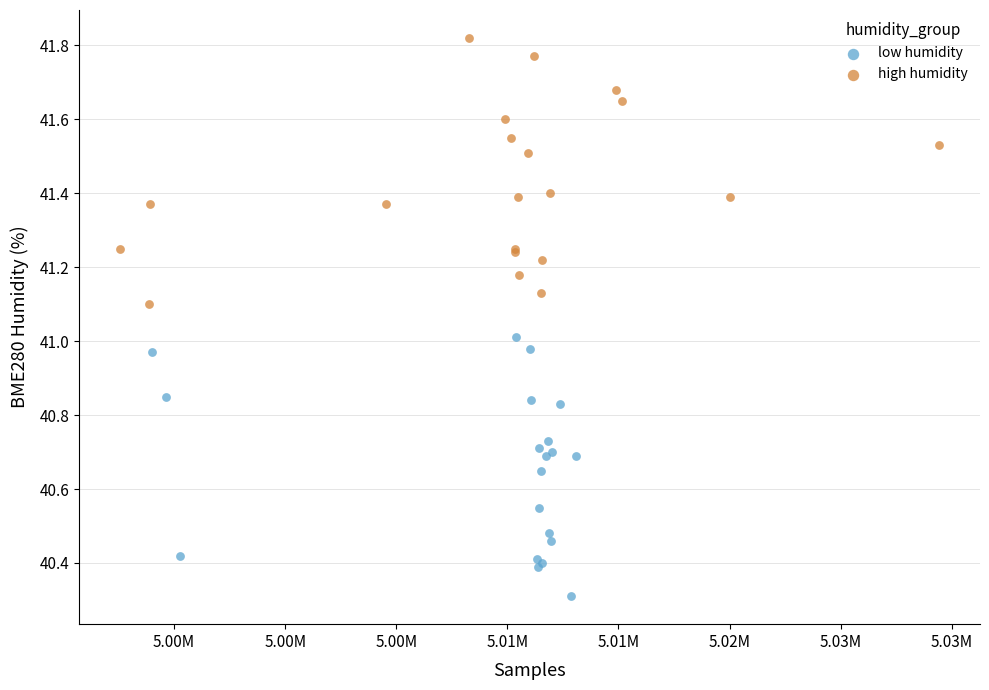

Which series reaches the maximum Y coordinate?

high humidity